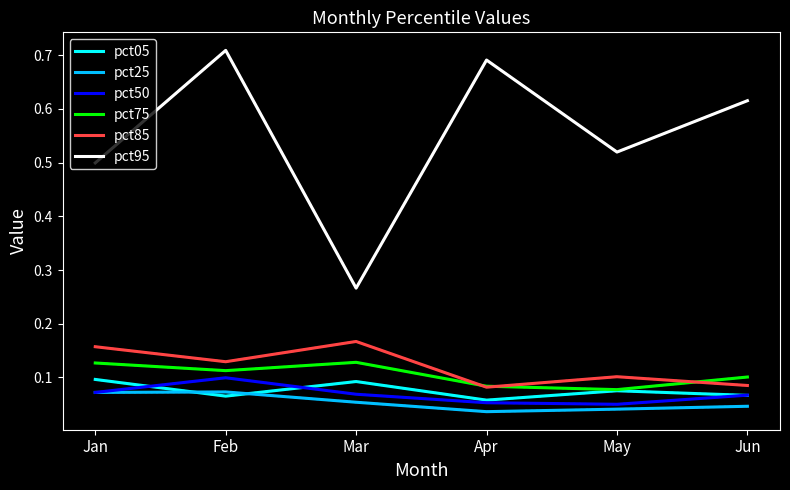

At which label does pct50 reach its peak?

Feb